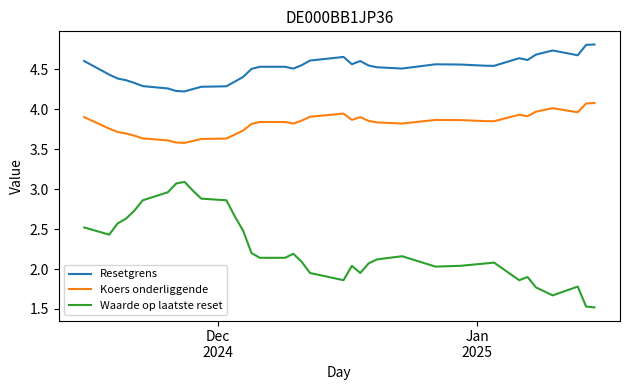

True or false: Resetgrens and Waarde op laatste reset cross at least once.

False